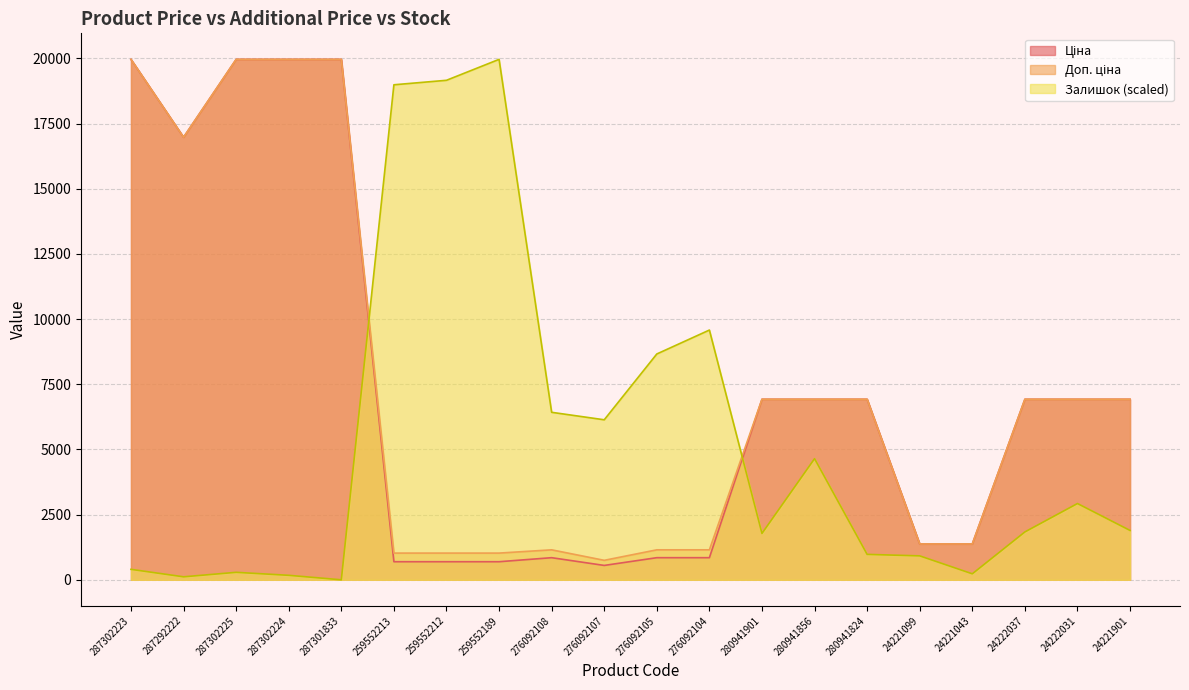

Where is Доп. ціна nearest to the value 10355?

280941901